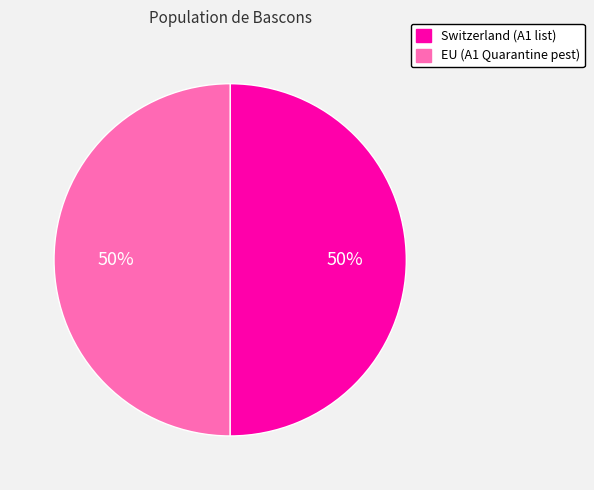

To the nearest percent, what percentage of the pie is EU?

50%